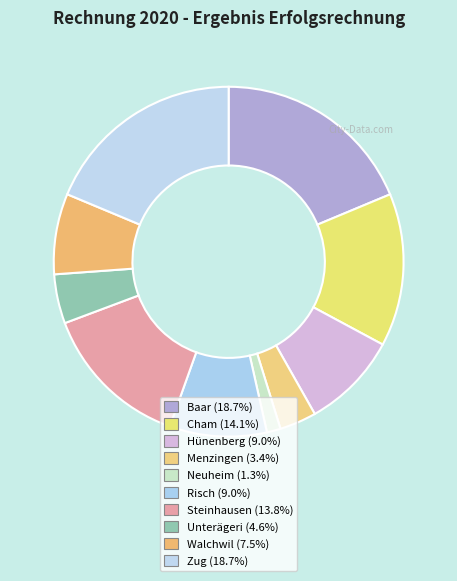

What is the ratio of the value at Zug to the value at Risch?

2.1